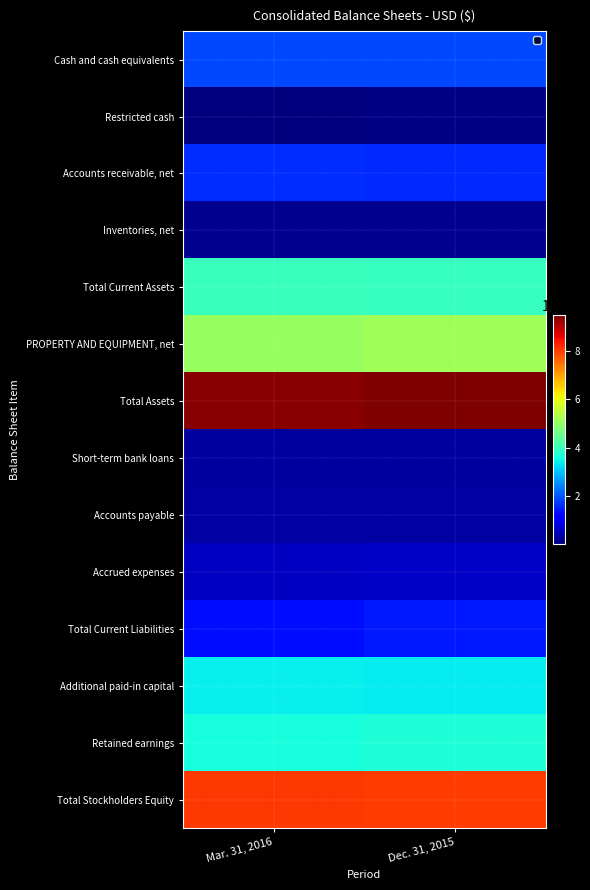

Reading left to right, list all the values displayed in this chart.

Cash and cash equivalents: Mar. 31, 2016=18948981	Dec. 31, 2015=18790370
Restricted cash: Mar. 31, 2016=255897	Dec. 31, 2015=647080
Accounts receivable, net: Mar. 31, 2016=16192325	Dec. 31, 2015=15823859
Inventories, net: Mar. 31, 2016=2068206	Dec. 31, 2015=1827084
Total Current Assets: Mar. 31, 2016=40023794	Dec. 31, 2015=39472724
PROPERTY AND EQUIPMENT, net: Mar. 31, 2016=50408449	Dec. 31, 2015=51753964
Total Assets: Mar. 31, 2016=93813844	Dec. 31, 2015=94608759
Short-term bank loans: Mar. 31, 2016=3024240	Dec. 31, 2015=3081332
Accounts payable: Mar. 31, 2016=3380071	Dec. 31, 2015=3489815
Accrued expenses: Mar. 31, 2016=5814769	Dec. 31, 2015=6361079
Total Current Liabilities: Mar. 31, 2016=13462257	Dec. 31, 2015=14541627
Additional paid-in capital: Mar. 31, 2016=34405473	Dec. 31, 2015=33803333
Retained earnings: Mar. 31, 2016=36163683	Dec. 31, 2015=37007776
Total Stockholders Equity: Mar. 31, 2016=80351587	Dec. 31, 2015=80067132